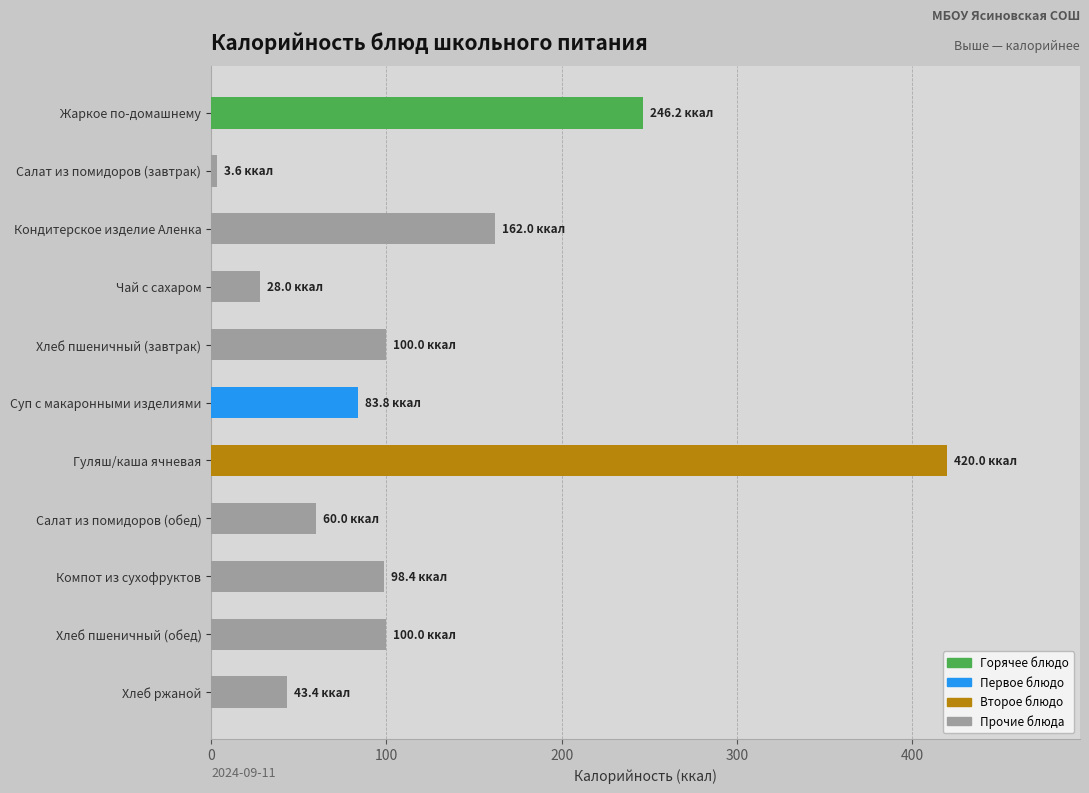

At which category does the chart reach its peak across all series?

Гуляш/каша ячневая